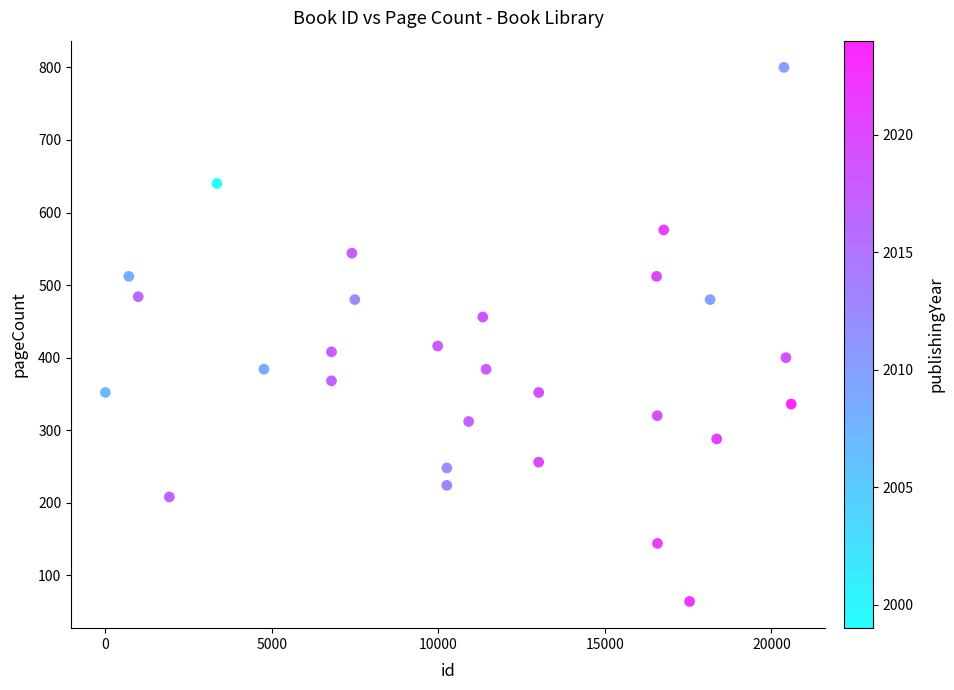

What is the range of Y values (max minus min)?

736